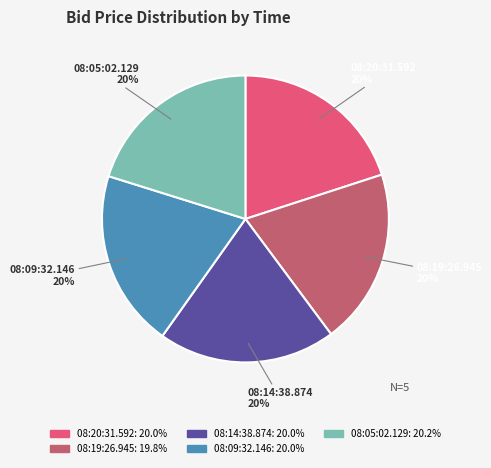

To the nearest percent, what portion does 08:19:26.945 represent?

20%